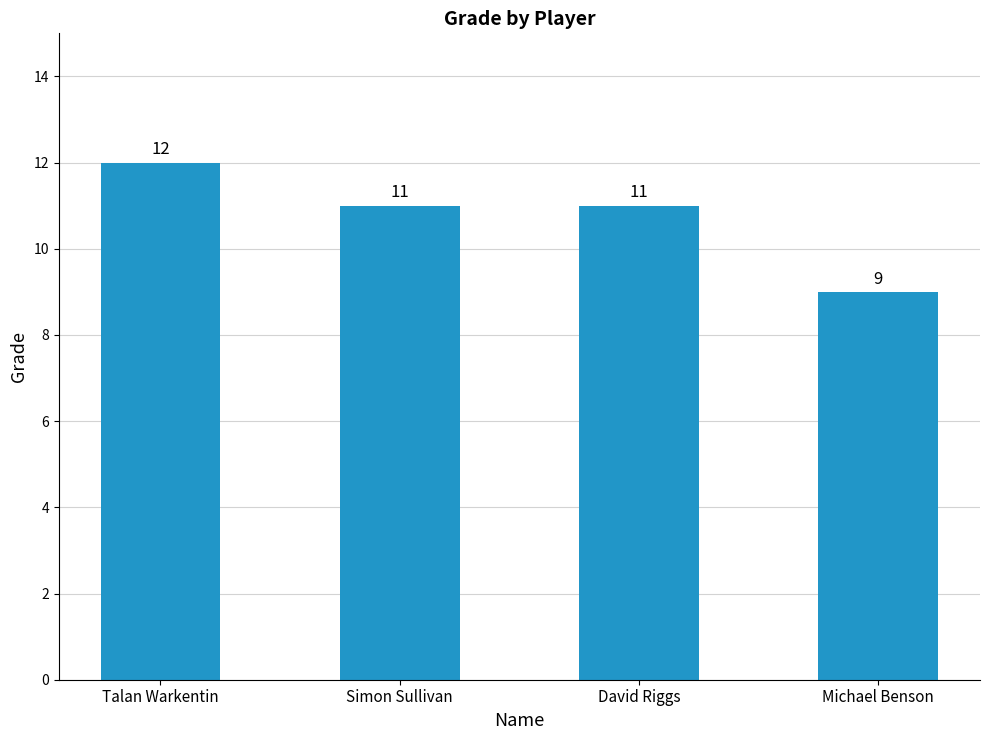

What is the average value?

11